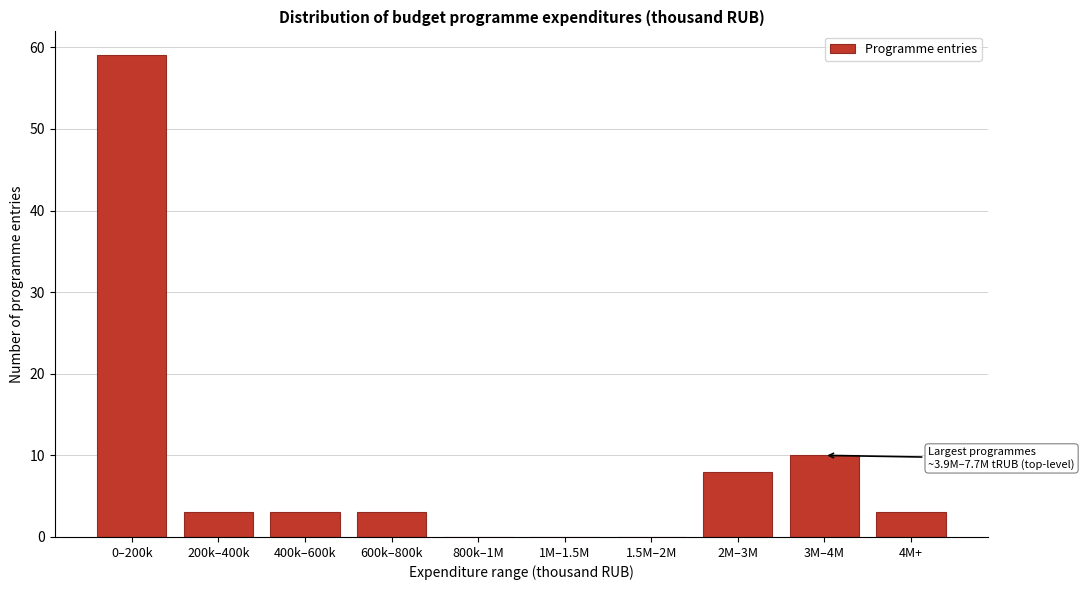

Reading left to right, extract all data points from this chart.

0–200k=59	200k–400k=3	400k–600k=3	600k–800k=3	800k–1M=0	1M–1.5M=0	1.5M–2M=0	2M–3M=8	3M–4M=10	4M+=3